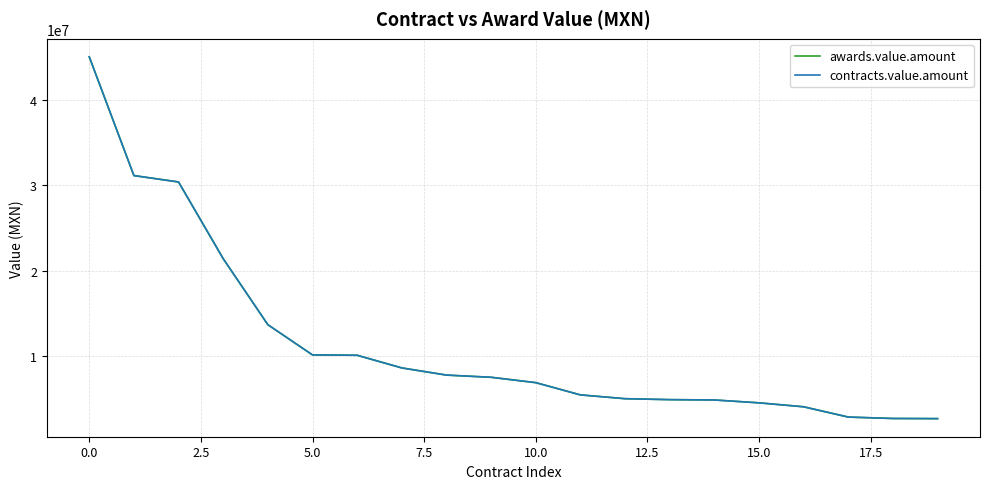

True or false: contracts.value.amount has more than 1 interior local peaks.

False